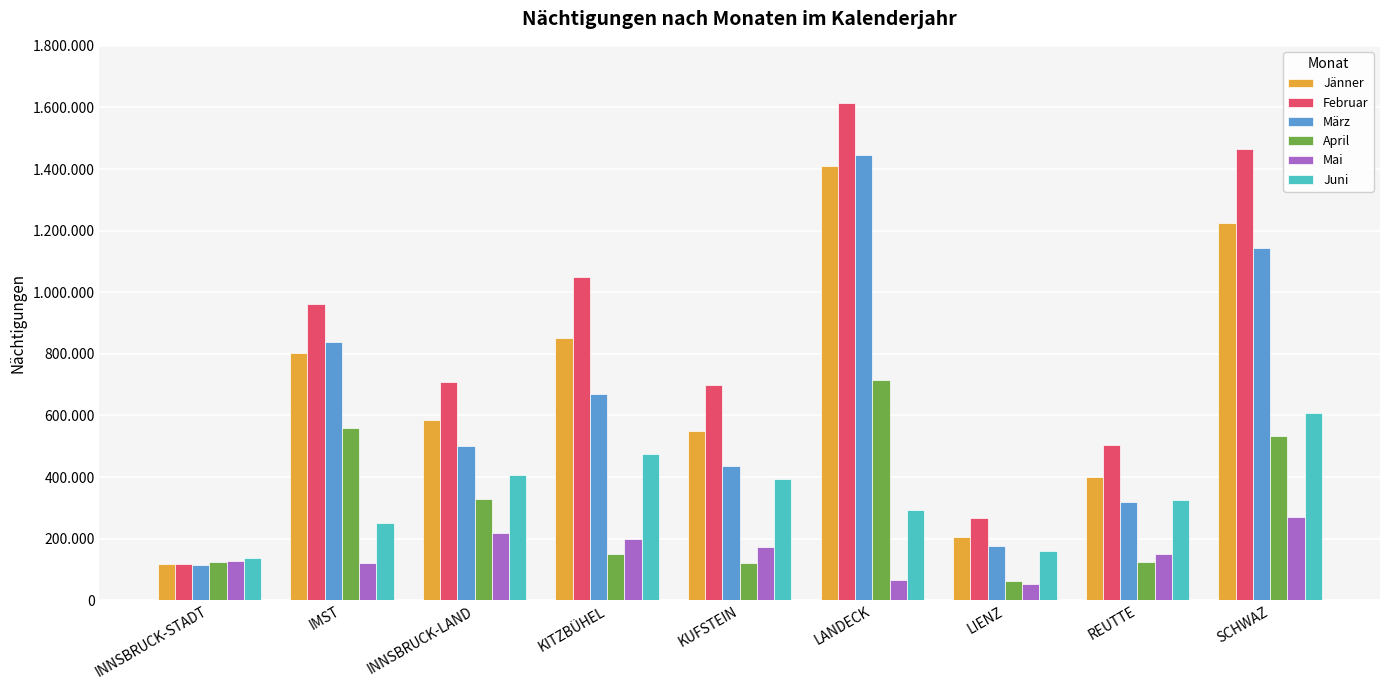

What is the smallest value displayed?

52977